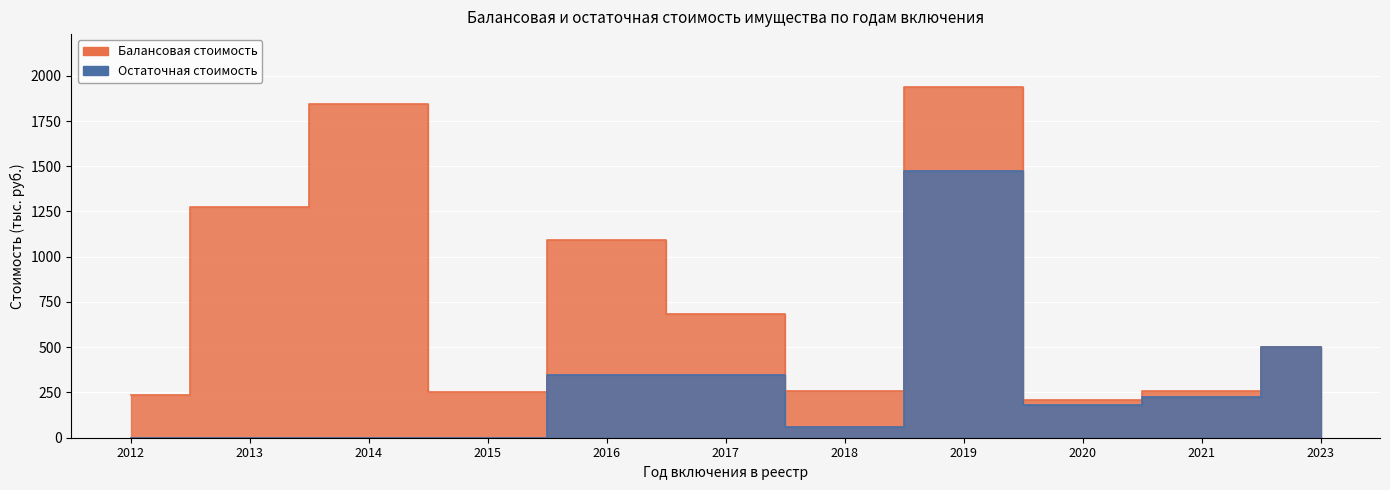

The value of Остаточная стоимость at 2019 is 1476.0. True or false?

True